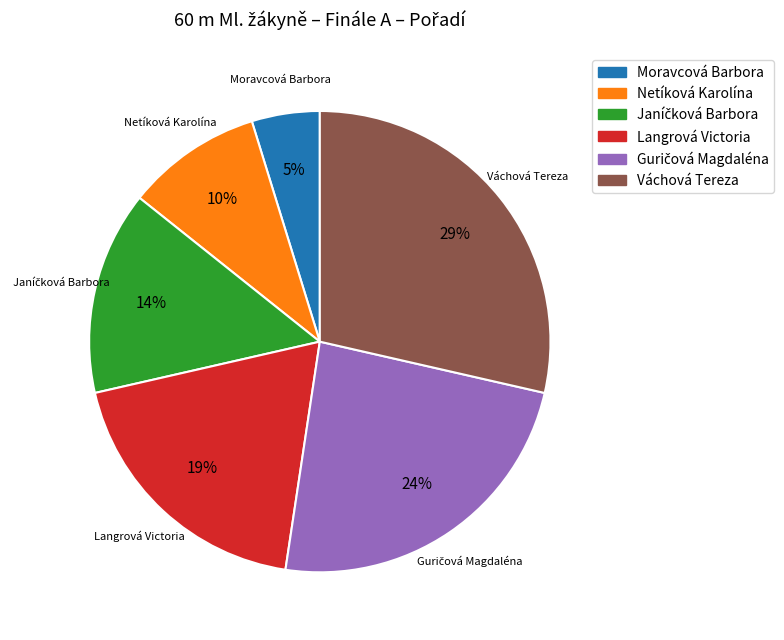

True or false: Moravcová Barbora accounts for 5% of the total.

True